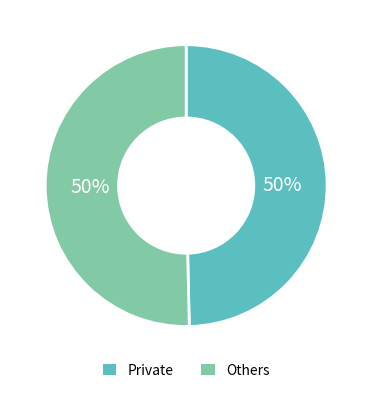

Is it true that Others is 63% of the pie?

False